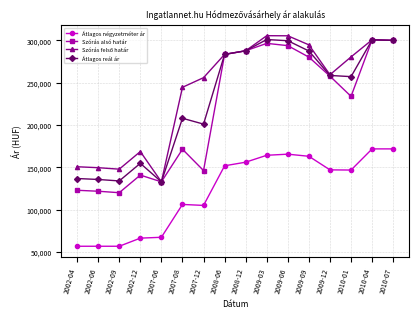

What is the lowest value of the Átlagos reál ár series?

132946